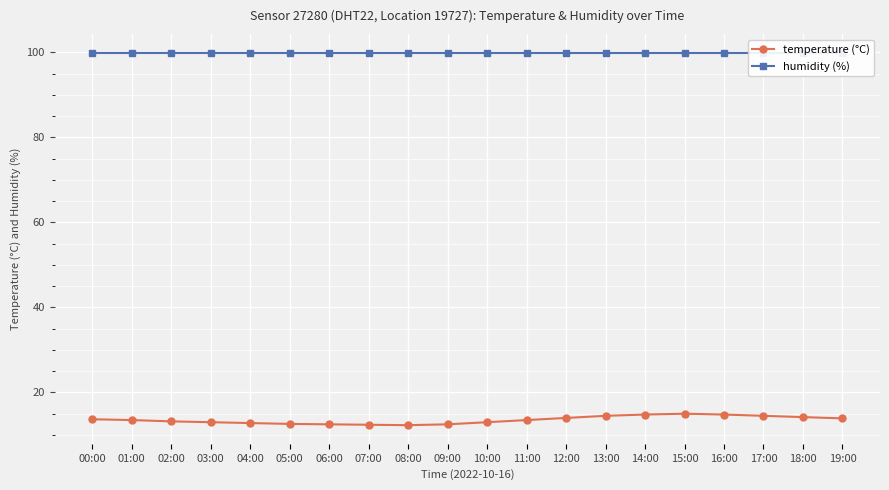

What is the difference between the highest and lowest values at 10:00?

86.9